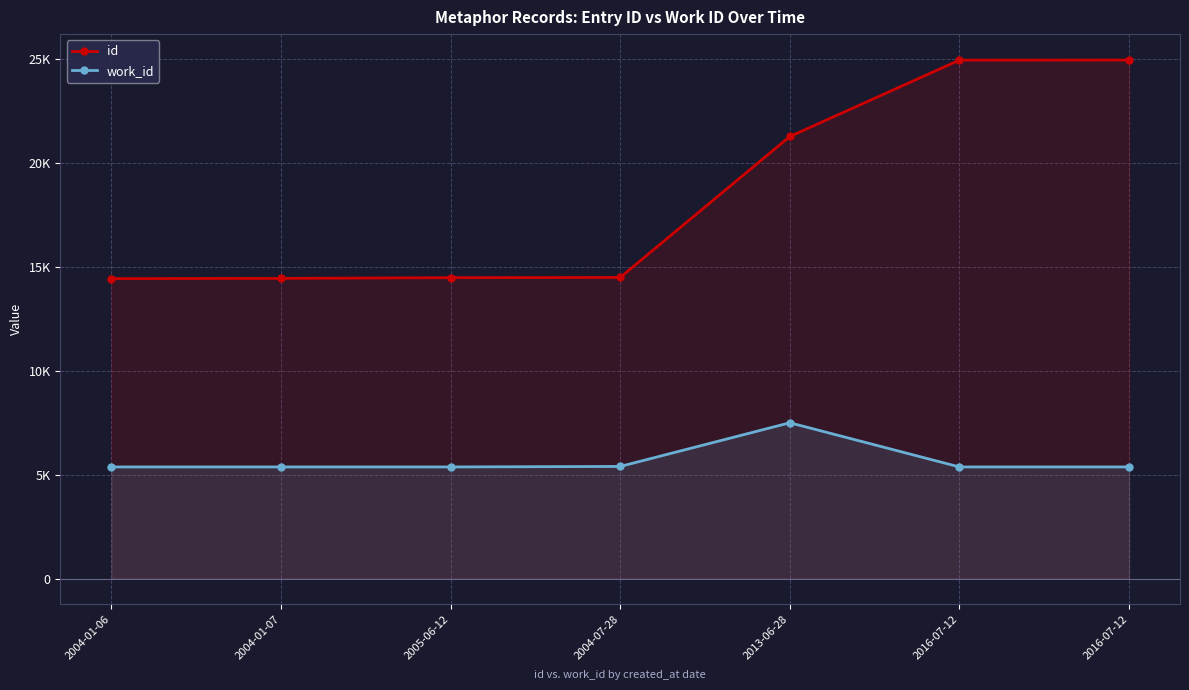

Does the chart have visible grid lines?

Yes